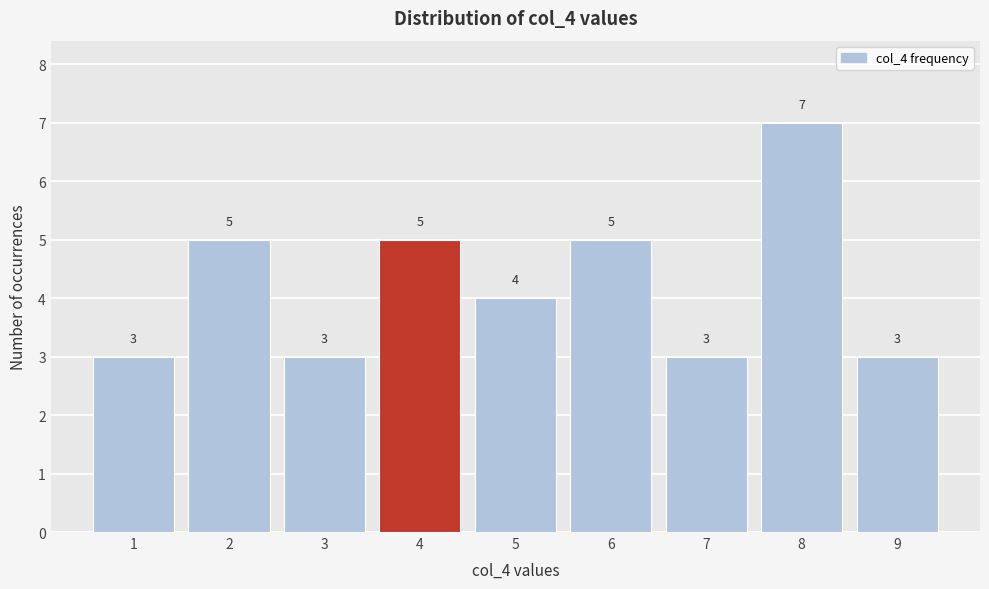

What is the height of the bar covering 4.5 to 5.5 on the x-axis?

4